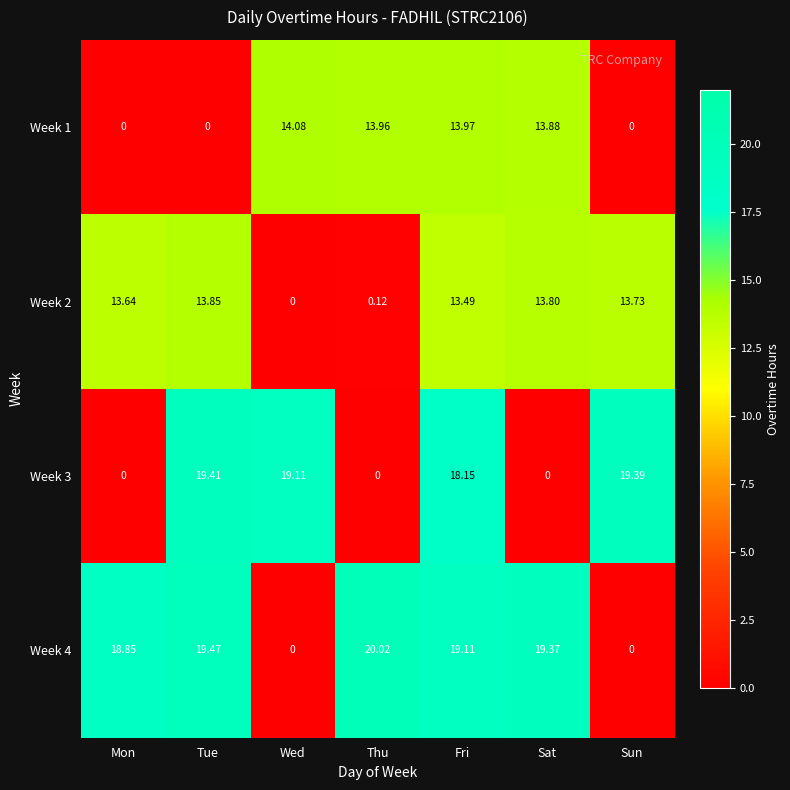

At how many categories does at least one series exceed 8?

7